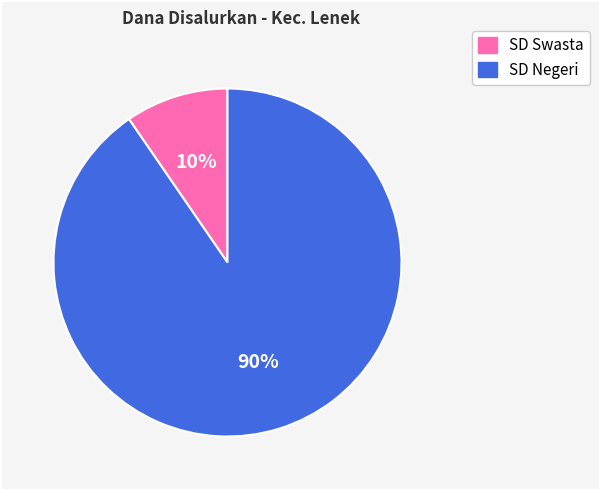

Is there a majority slice in this chart?

Yes